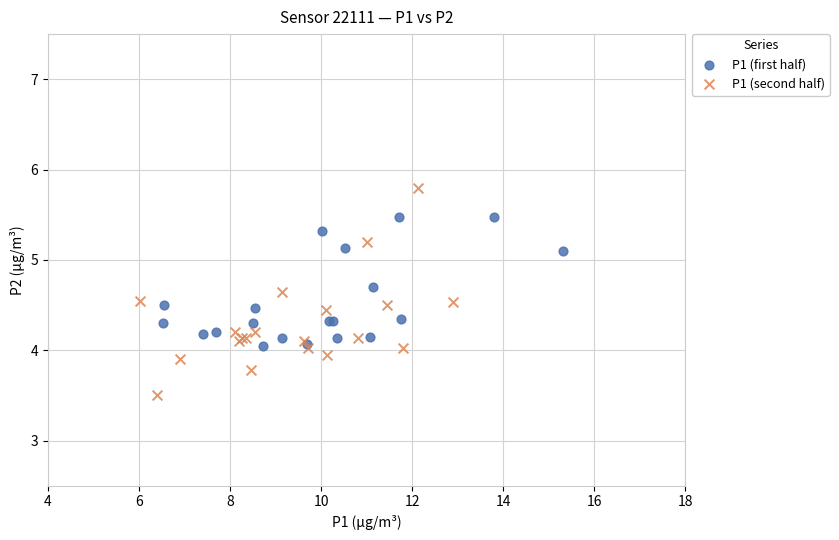

Which series reaches the maximum Y coordinate?

P1 (second half)